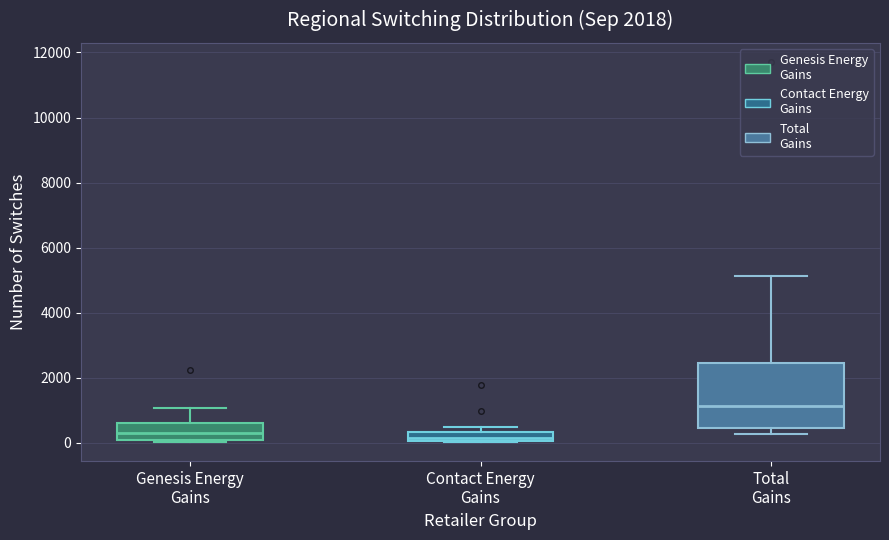

Where does the upper whisker of the box for Genesis Energy Gains end on the y-axis? The values are not printed on the chart, so give them approximately, as read against the axis.

1000